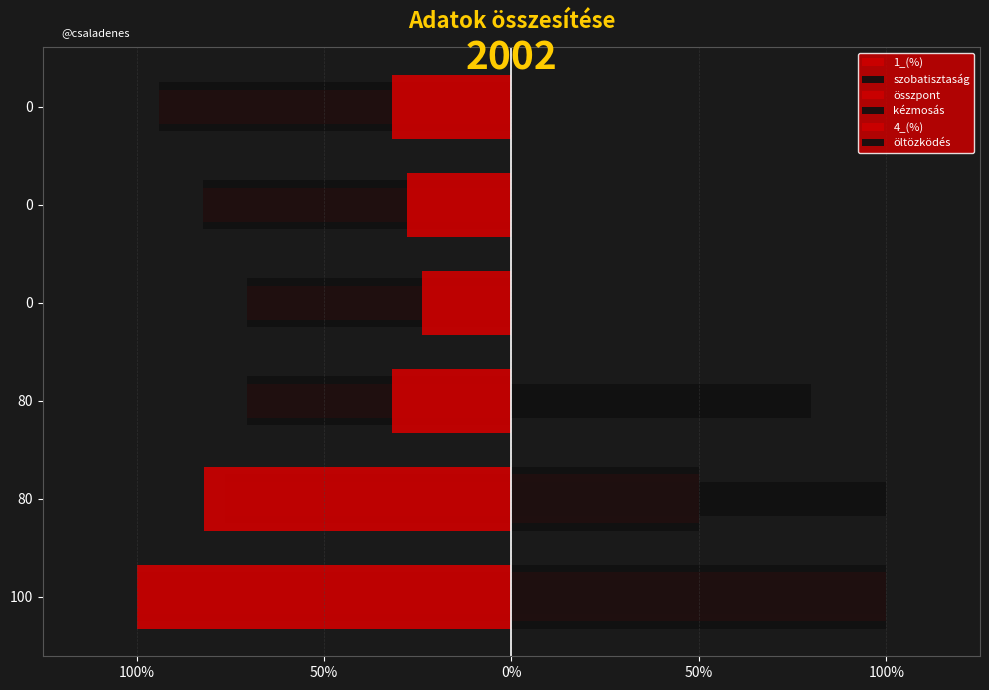

How many data points does each series have?

6